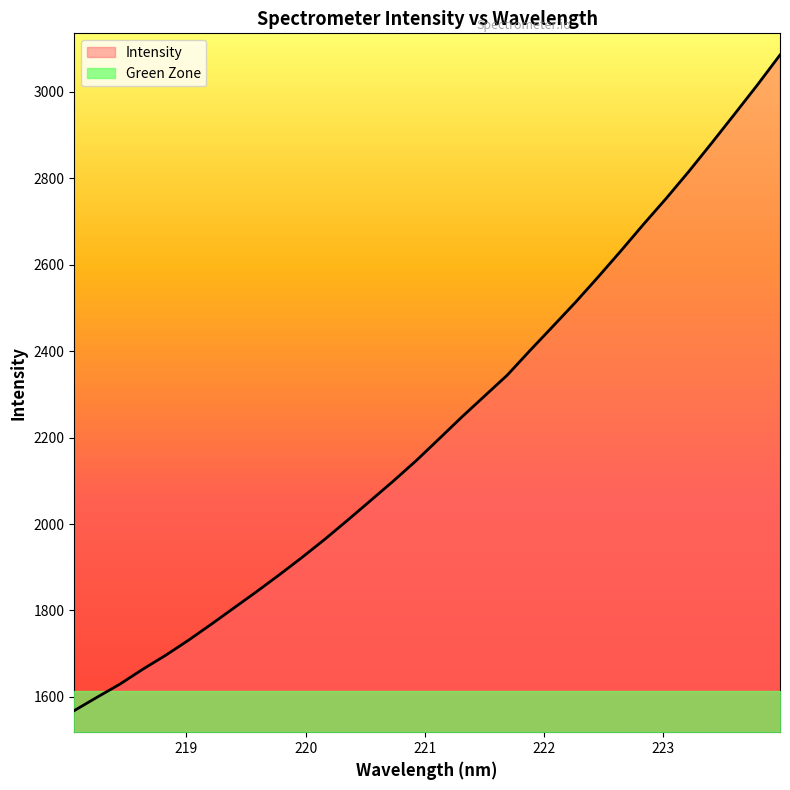

Which series has the largest range (max minus min)?

Intensity